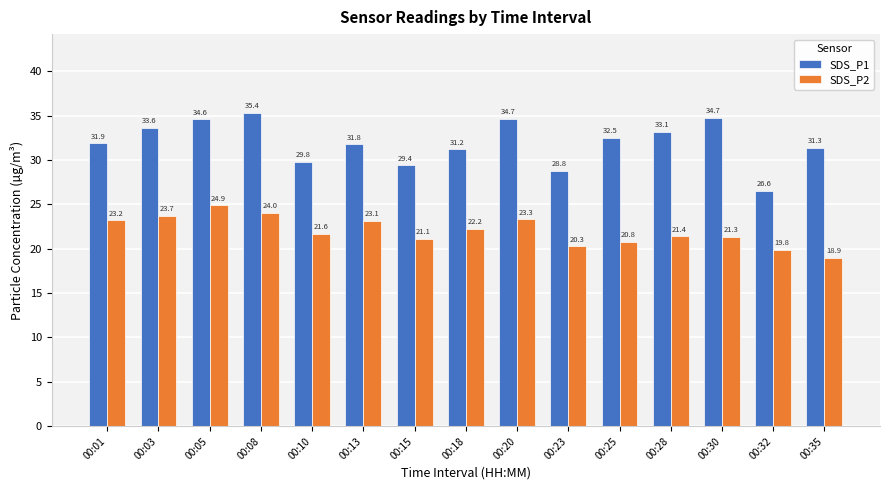

What is the difference between the highest and lowest values at 00:25?

11.7